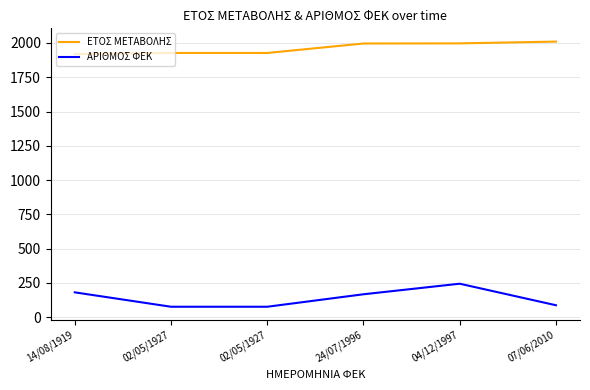

At which category does the chart reach its peak across all series?

07/06/2010